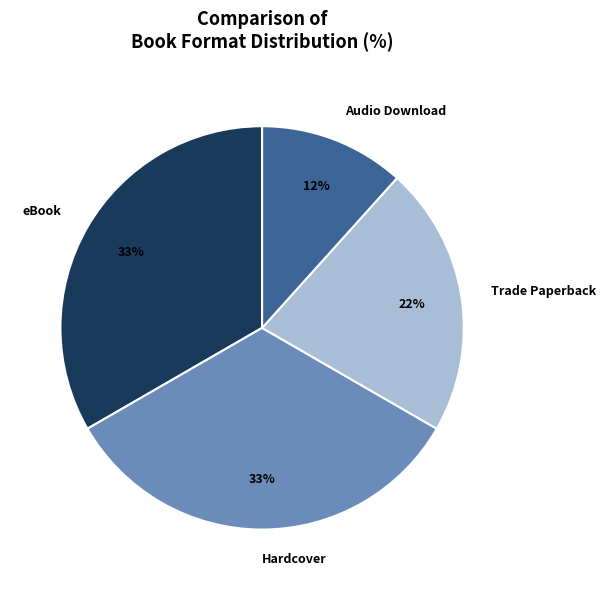

To the nearest percent, what is the average slice percentage?

25%